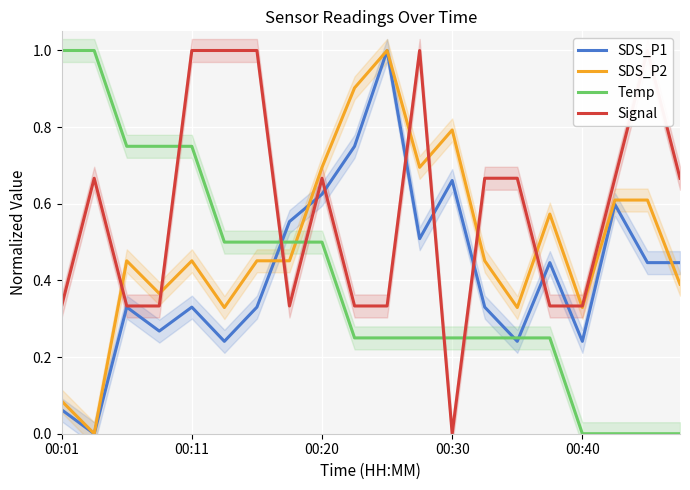

Count the Temp values in the range 0 to 1.

20